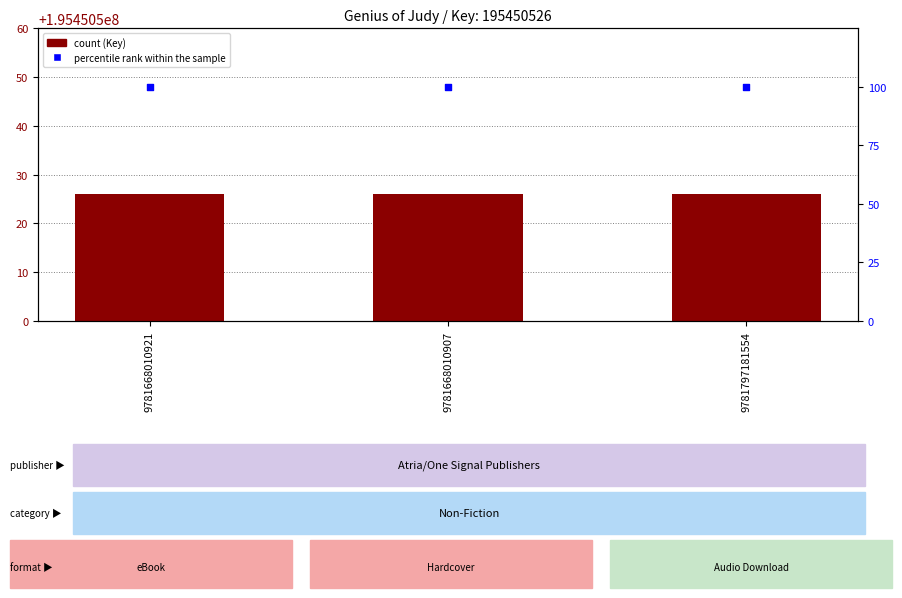

Which series has the widest spread of Y values?

Key (count)